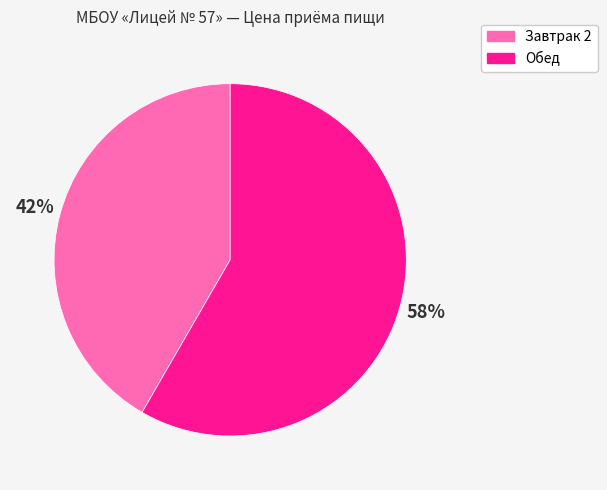

To the nearest percent, what is the average slice percentage?

50%